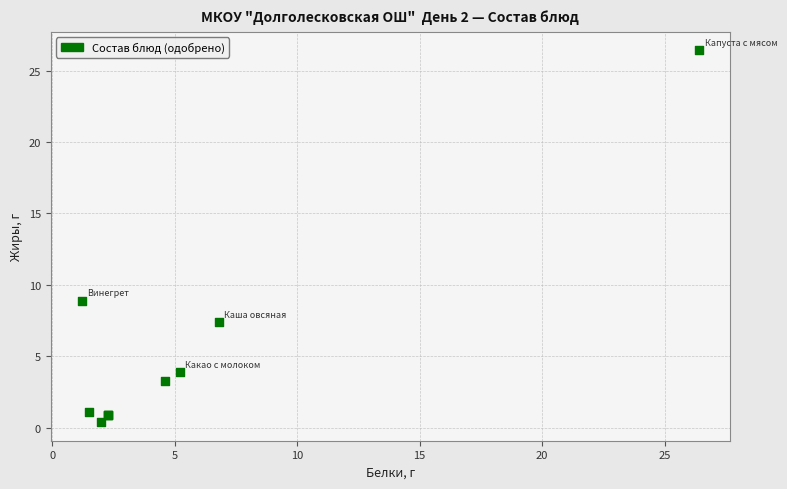

What Y value in the scatter plot is closest to 13?

8.9